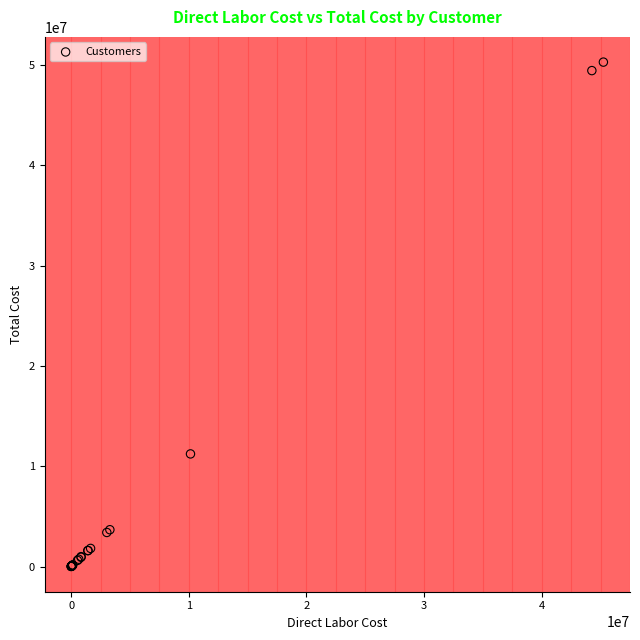

What Y value in the scatter plot is closest to 25136347?

11223330.6